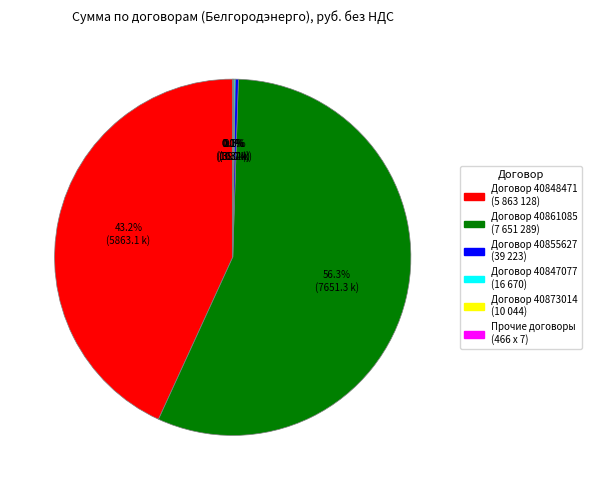

Is there a majority slice in this chart?

Yes